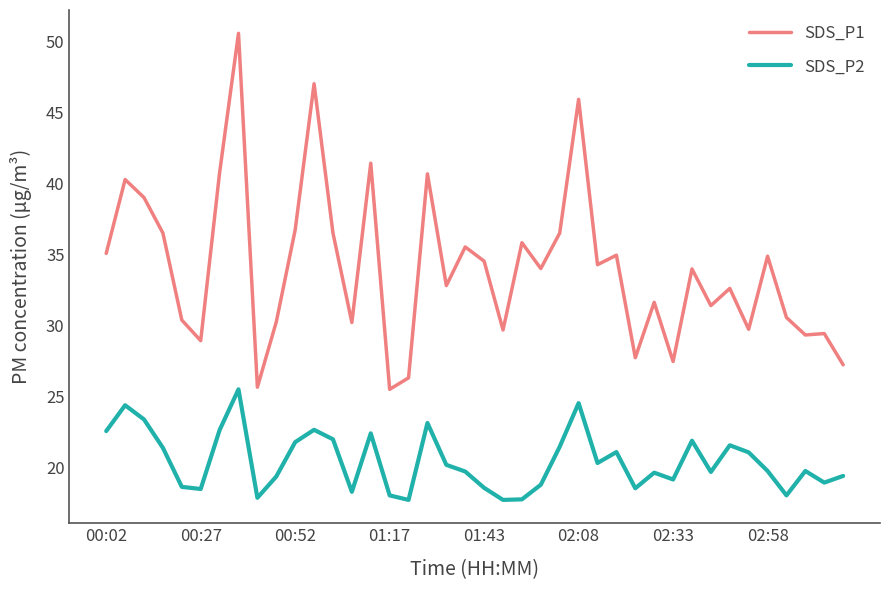

List the series in order of their overall mean, lowest first.

SDS_P2, SDS_P1